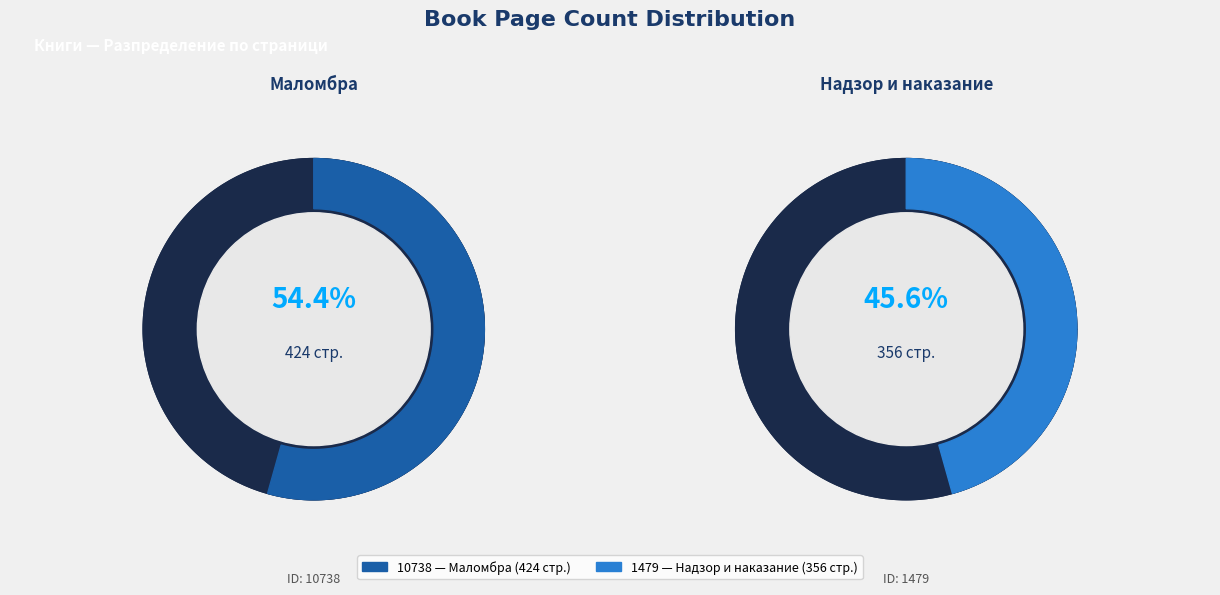

What is the largest slice in the pie chart?

10738